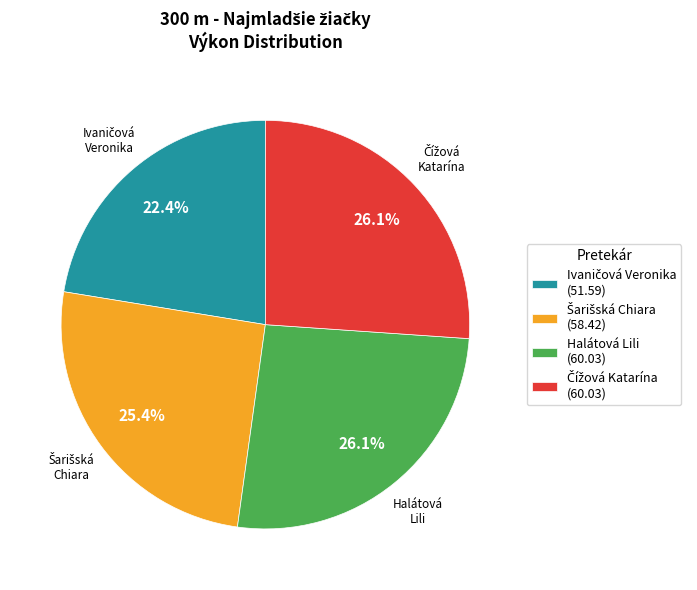

Does any single category account for the majority?

No